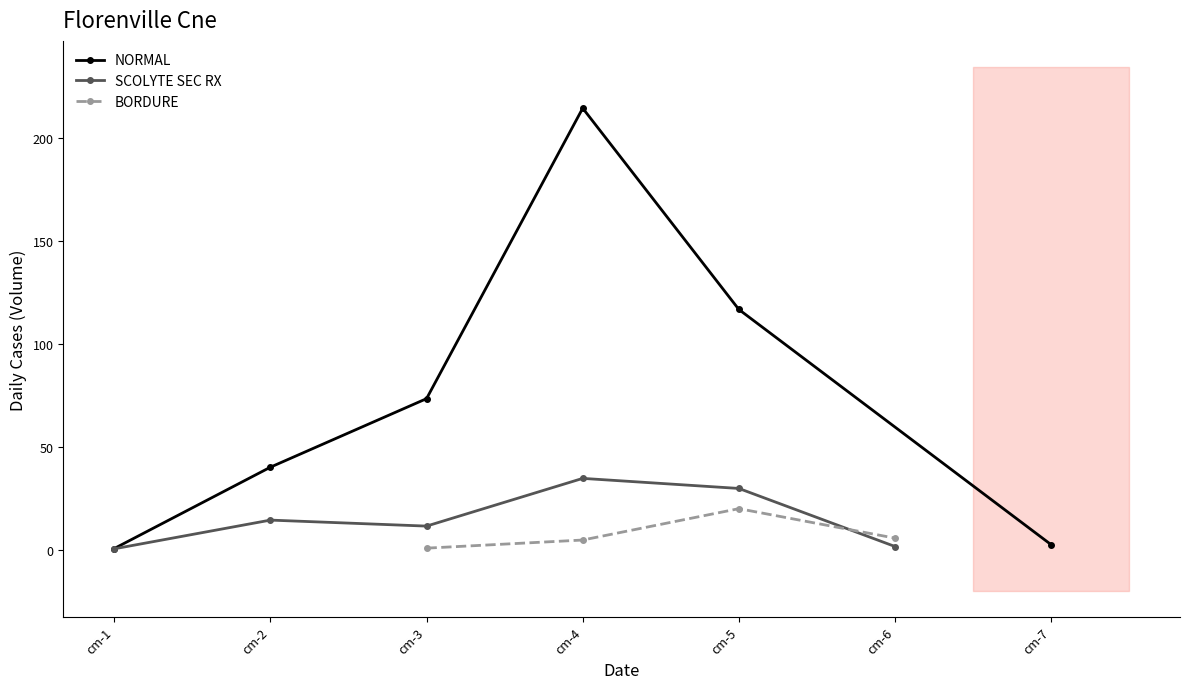

The value of NORMAL at cm-2 is 52.9. True or false?

False